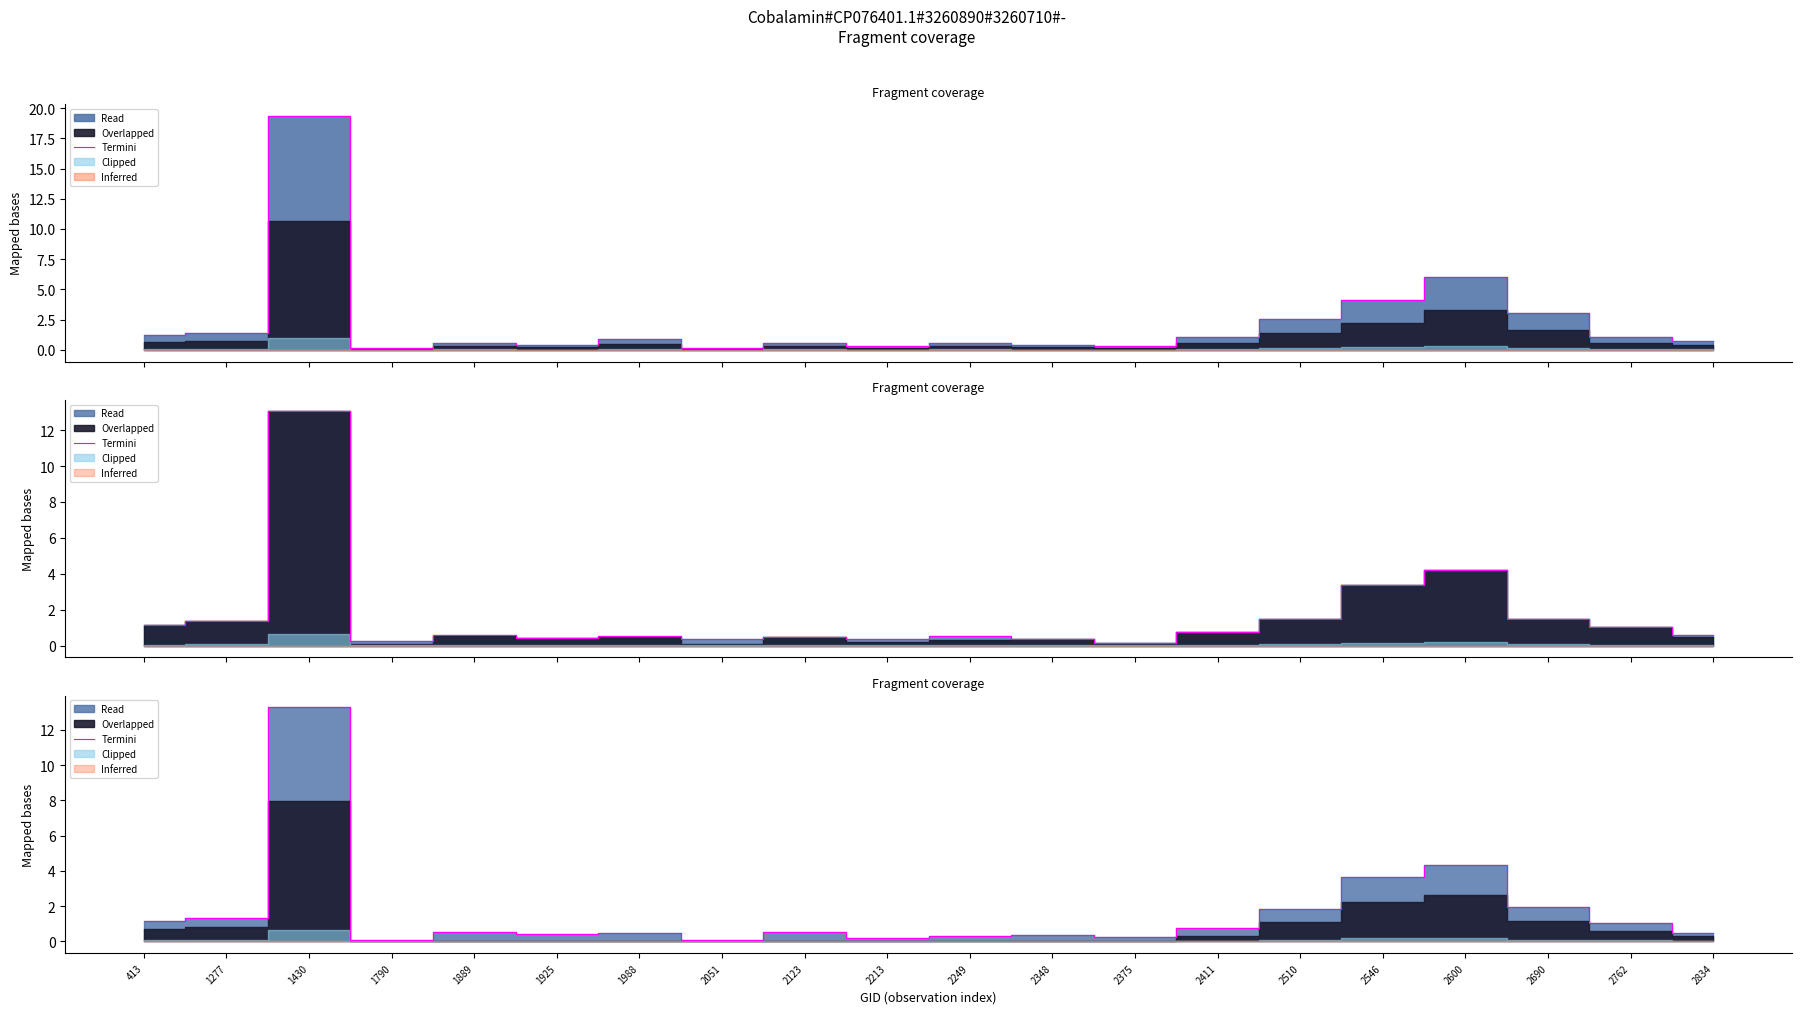

Which category has the highest value across all series?

1430